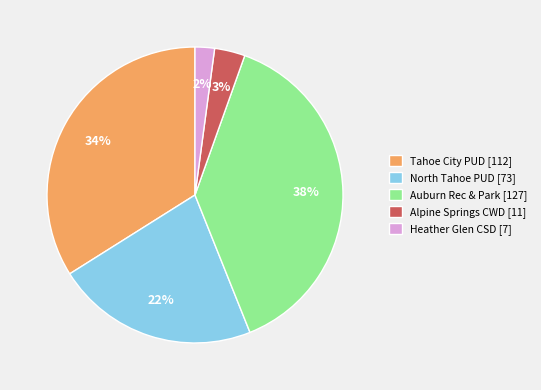

What percentage is the Tahoe City PUD [112] slice, to the nearest percent?

34%